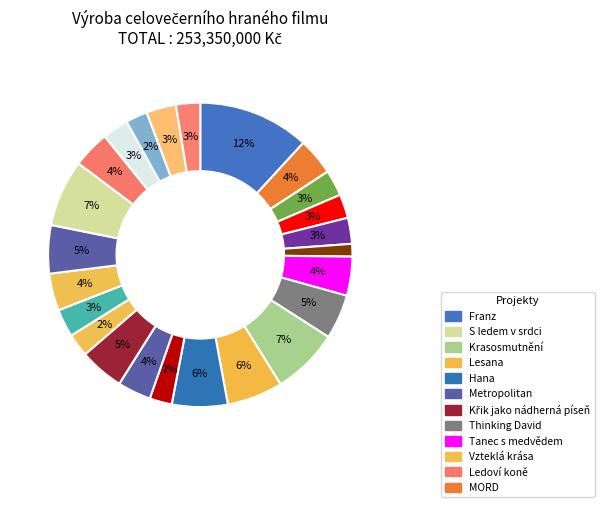

Count the number of slices in the pie.

24